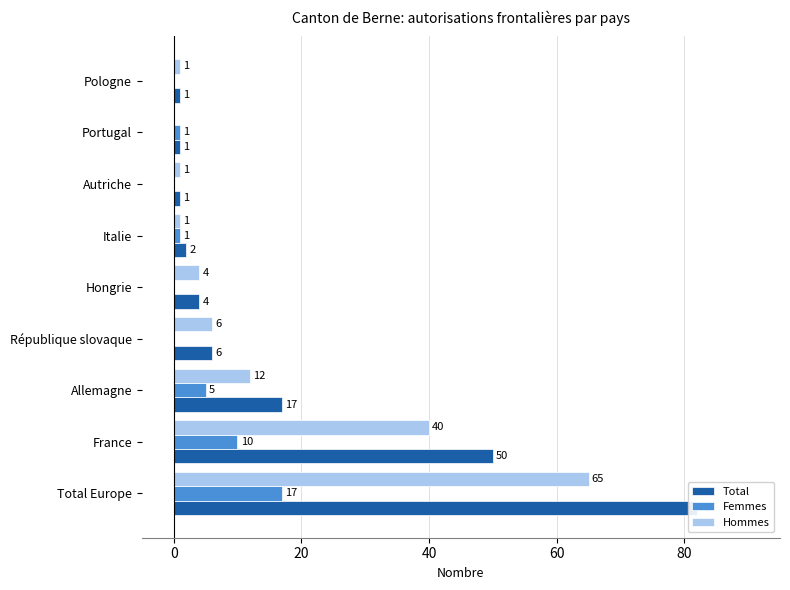

How many data points does each series have?

9